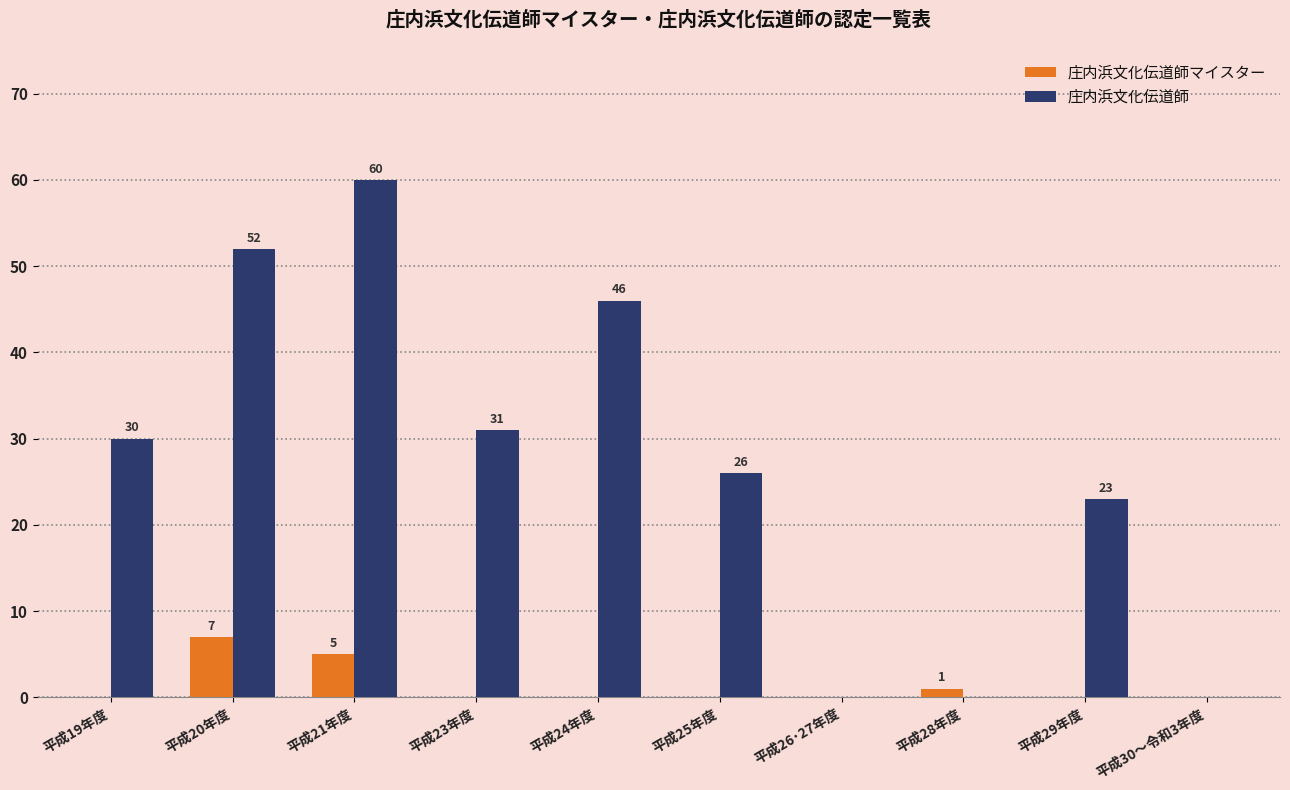

Is it true that 庄内浜文化伝道師 equals 32 at 平成30～令和3年度?

False